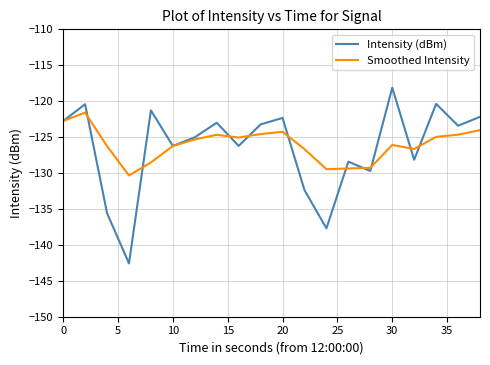

What is the lowest value of the Intensity (dBm) series?

-142.6